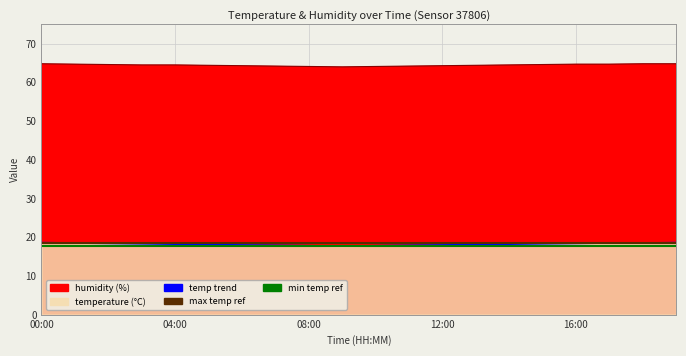

True or false: temperature and humidity intersect in this chart.

False